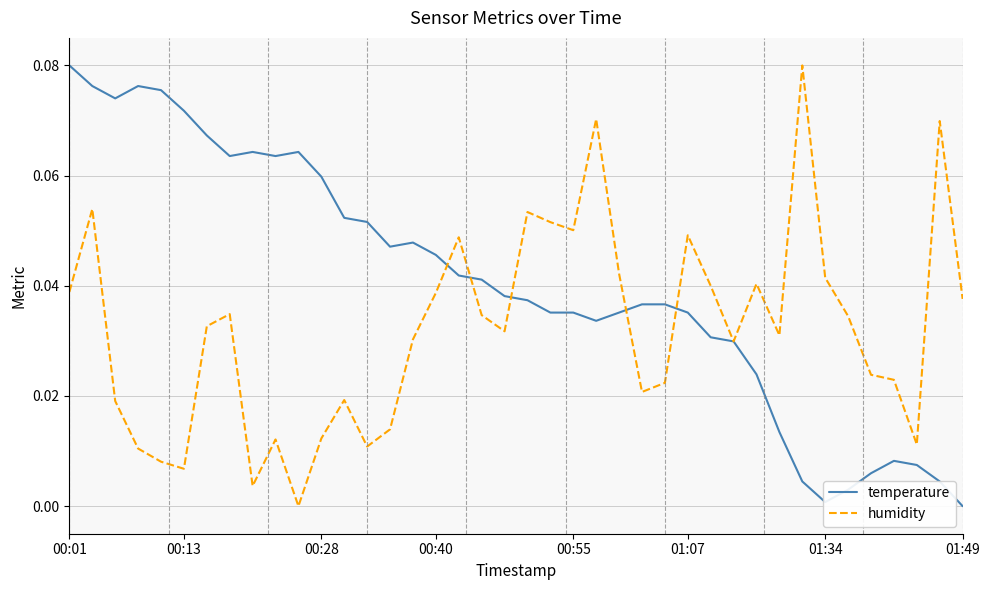

Which series has the largest total across all categories?

temperature